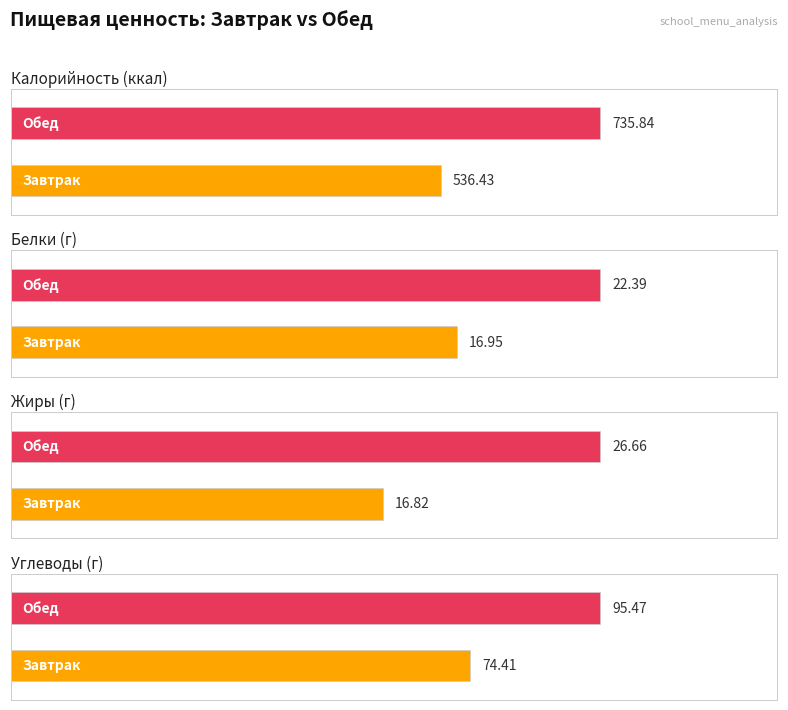

Does the chart contain any negative values?

No